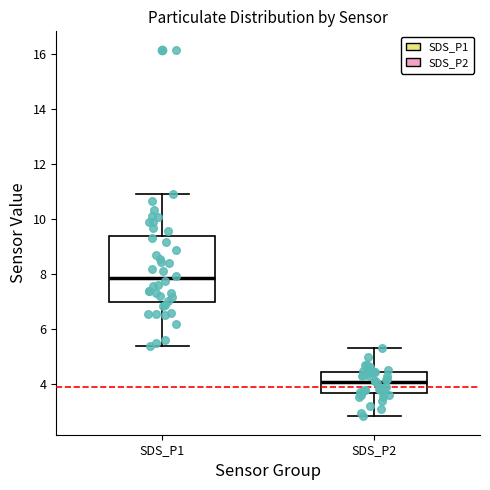

Reading left to right, read every box against the y-axis: the position of its median line, the range the box covers, and the ends of its whiskers. The values are not printed on the chart, so give them approximately, as read against the axis.

SDS_P1: median 7.8, box 7.0 to 9.4, whiskers 5.4 to 11.0
SDS_P2: median 4.0, box 3.6 to 4.4, whiskers 2.8 to 5.4